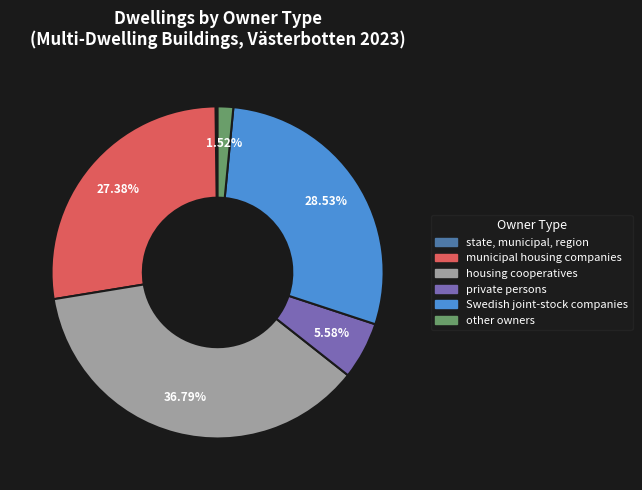

Is there any slice that represents more than half of the pie?

No